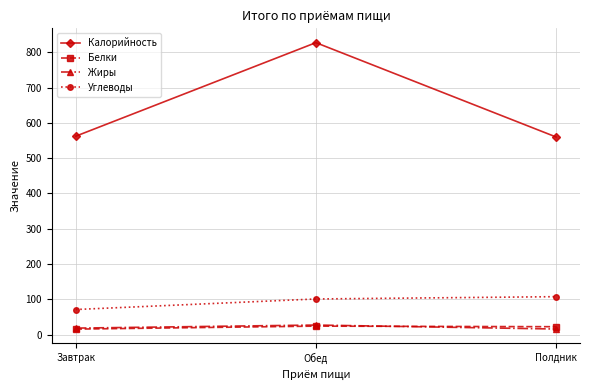

What is the spread (max minus min) of values at Обед?

803.5